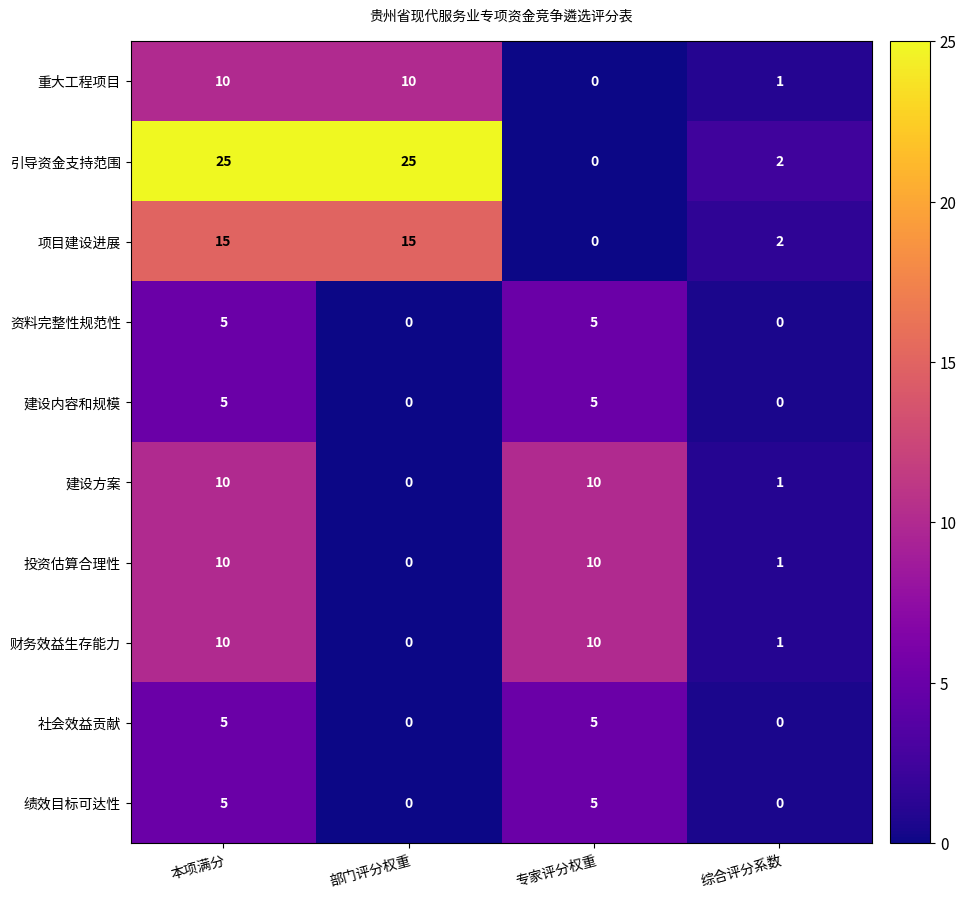

Where is 重大工程项目 nearest to the value 5?

综合评分系数